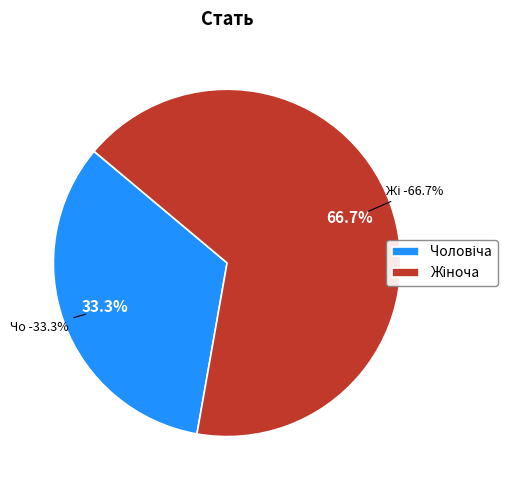

Rank the categories by value from highest to lowest.

Жіноча, Чоловіча